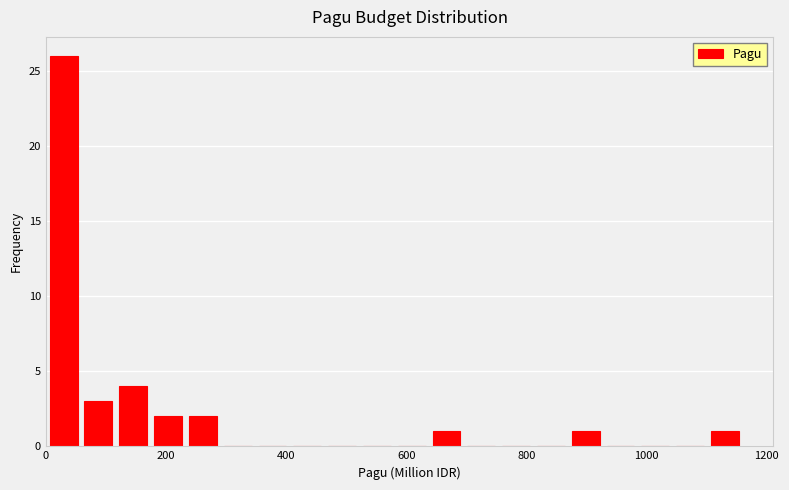

Around what value on the x-axis is the tallest bar? Give the approximate position of its centre, as read against the axis.

20